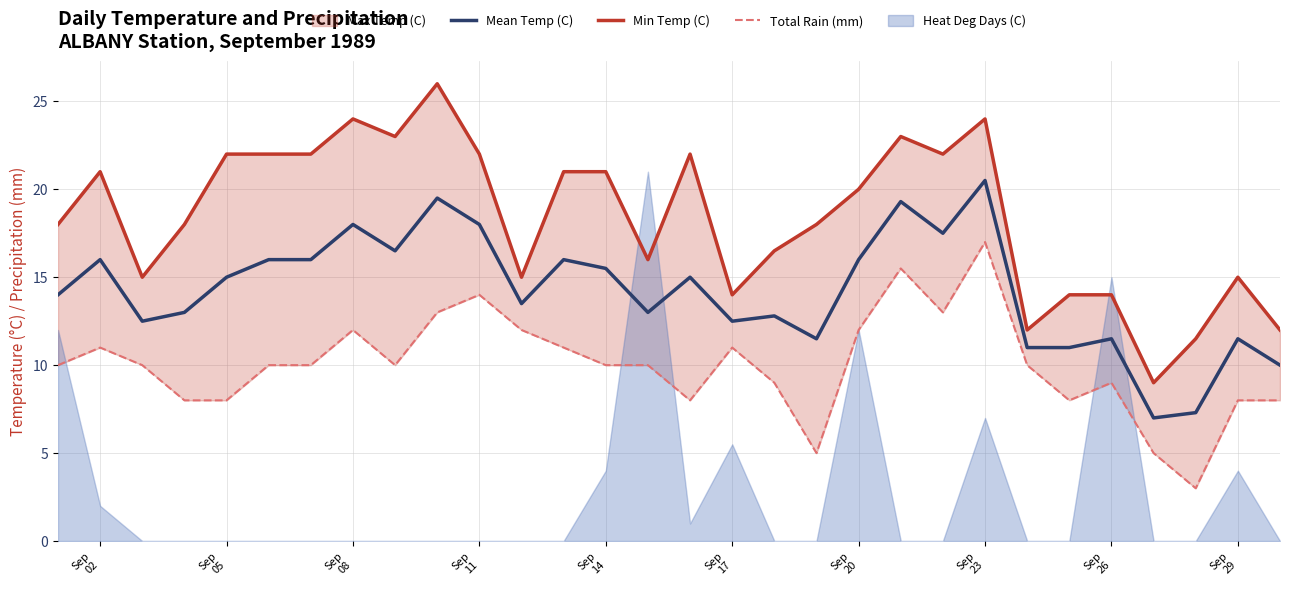

How many data points in Total Rain (mm) are less than 10?

11